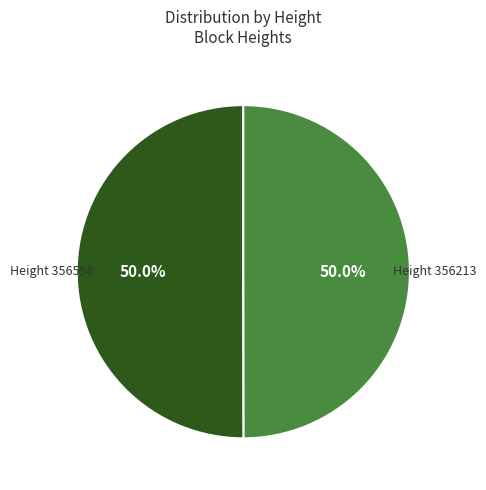

Combined, do Height 356598 and Height 356213 account for over 50%?

Yes